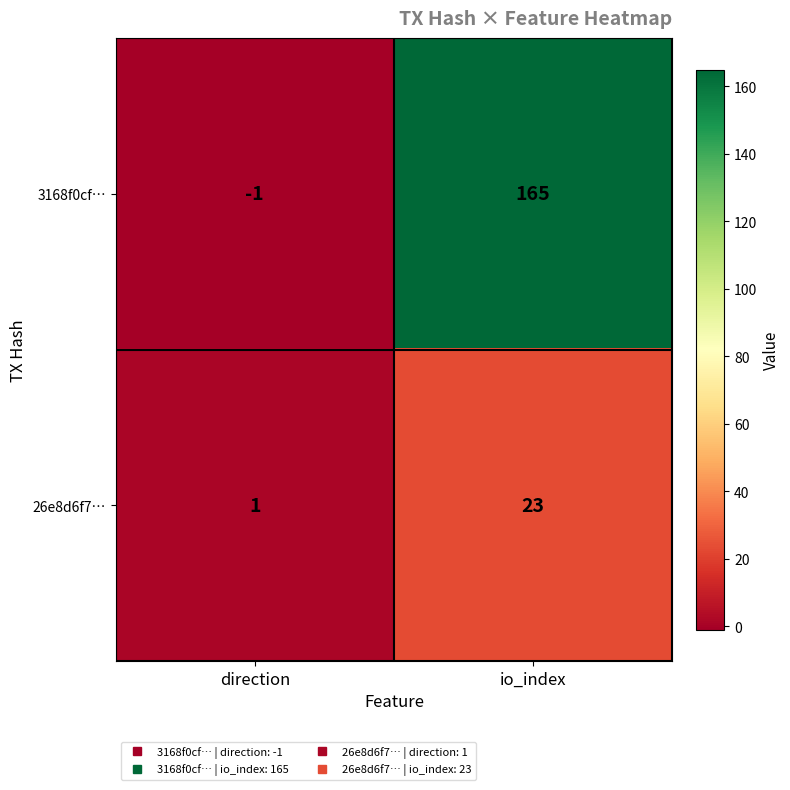

At direction, list the series in order from smallest to largest.

3168f0cf…, 26e8d6f7…